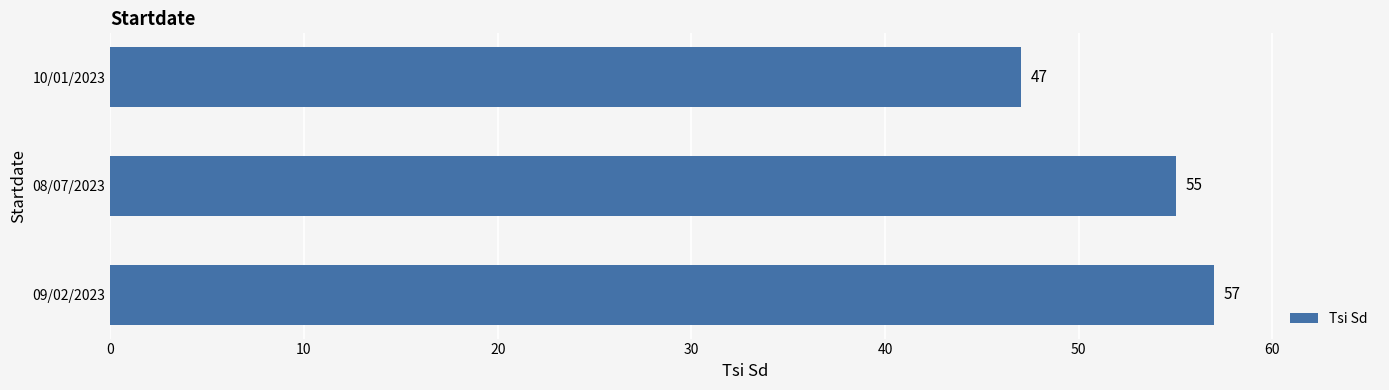

What is the difference between the maximum and minimum values?

10